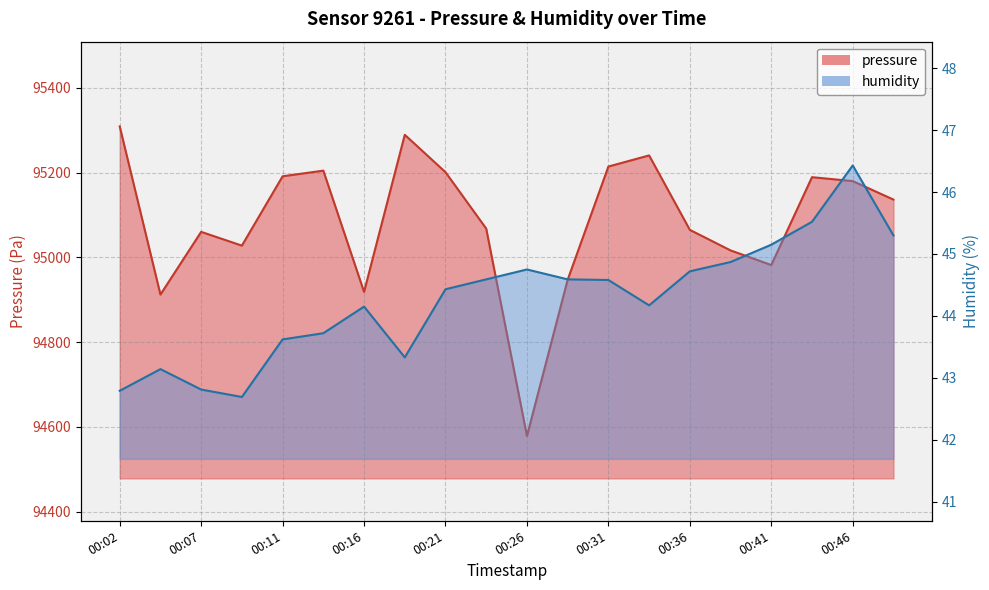

At which category does humidity reach its first local peak?

00:04